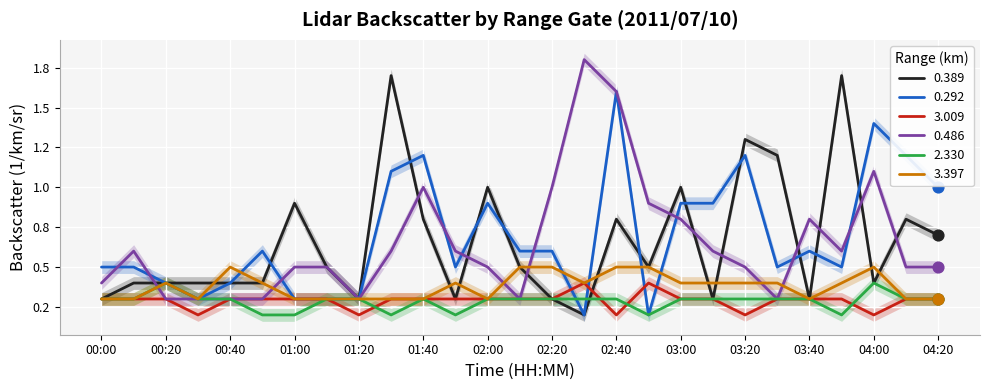

What is the total value across all series at 02:00?

3.3